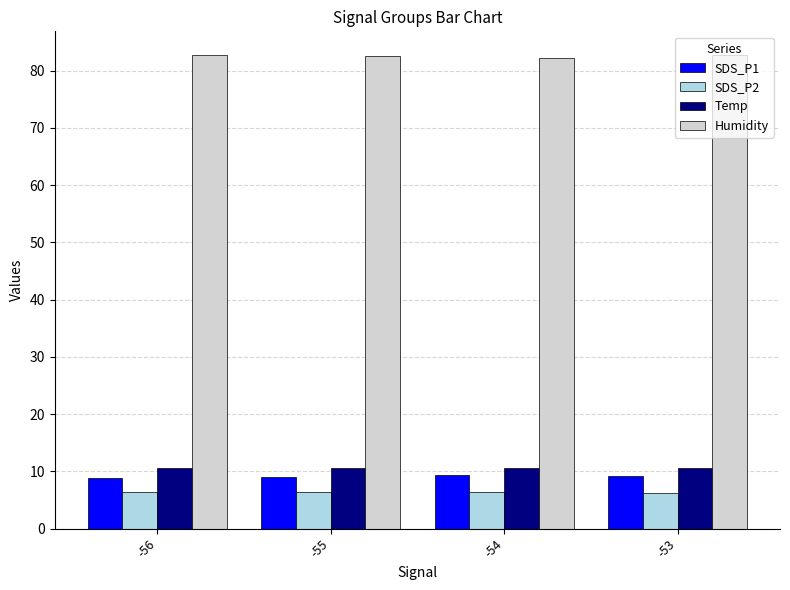

At how many categories does at least one series exceed 56?

4